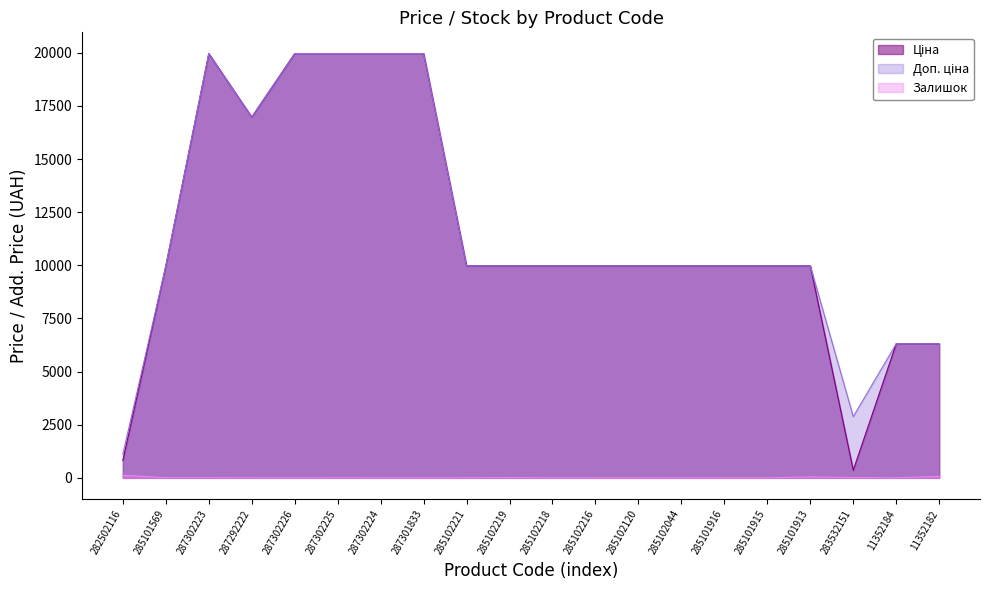

What is the average value of the Доп. ціна series?

11657.6